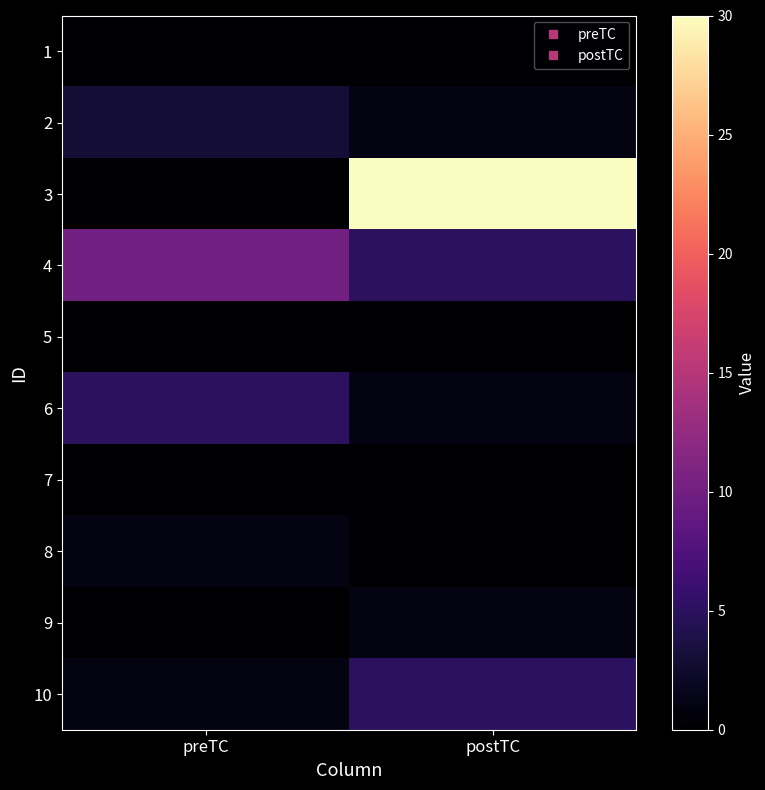

What is the difference between the highest and lowest values at preTC?

10